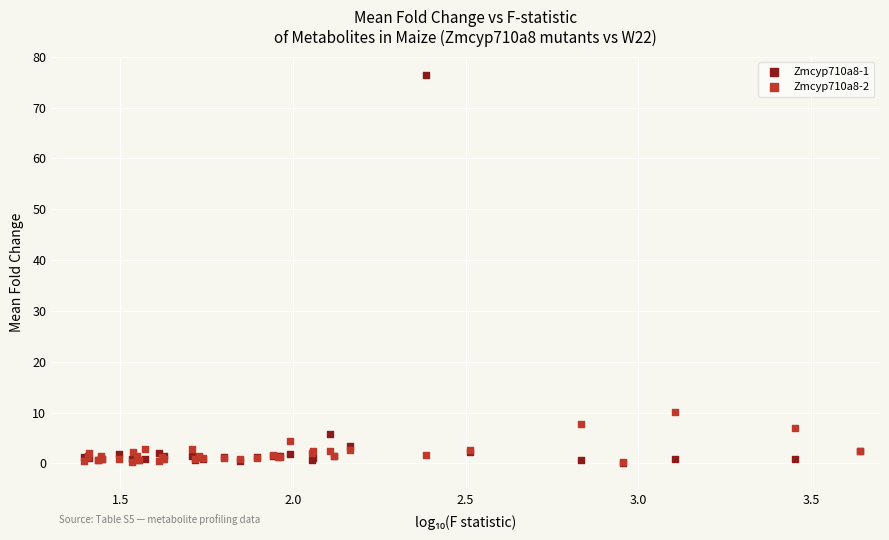

Across all series, what Y value is closest to 38?

10.2